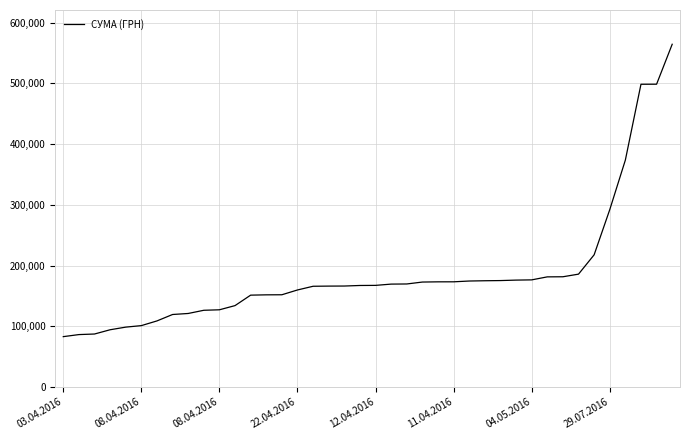

What is the difference between the maximum and minimum values?

481609.3